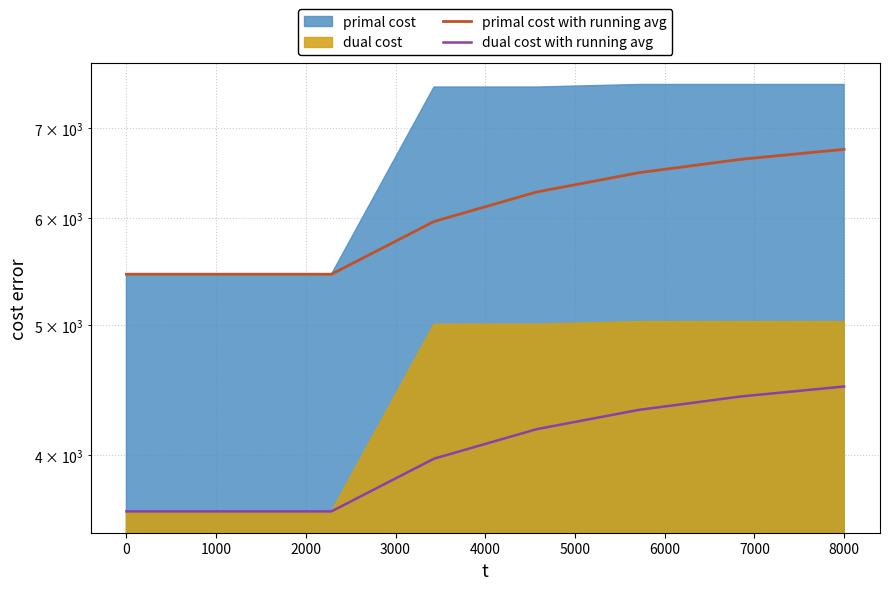

What is the difference between the dual cost with running avg values at 5000 and 1000?

689.0